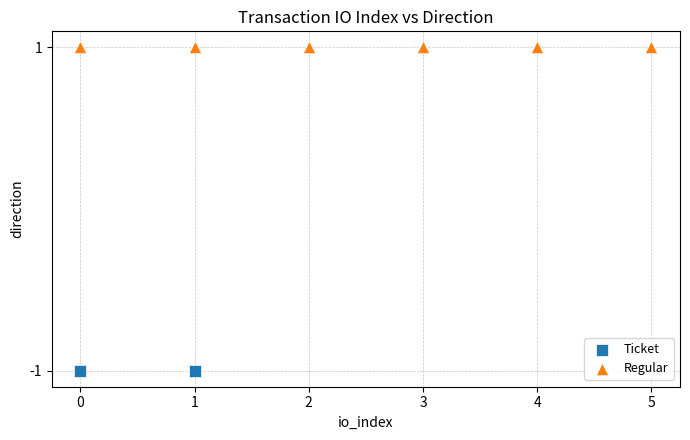

Which series reaches the minimum Y coordinate?

Ticket